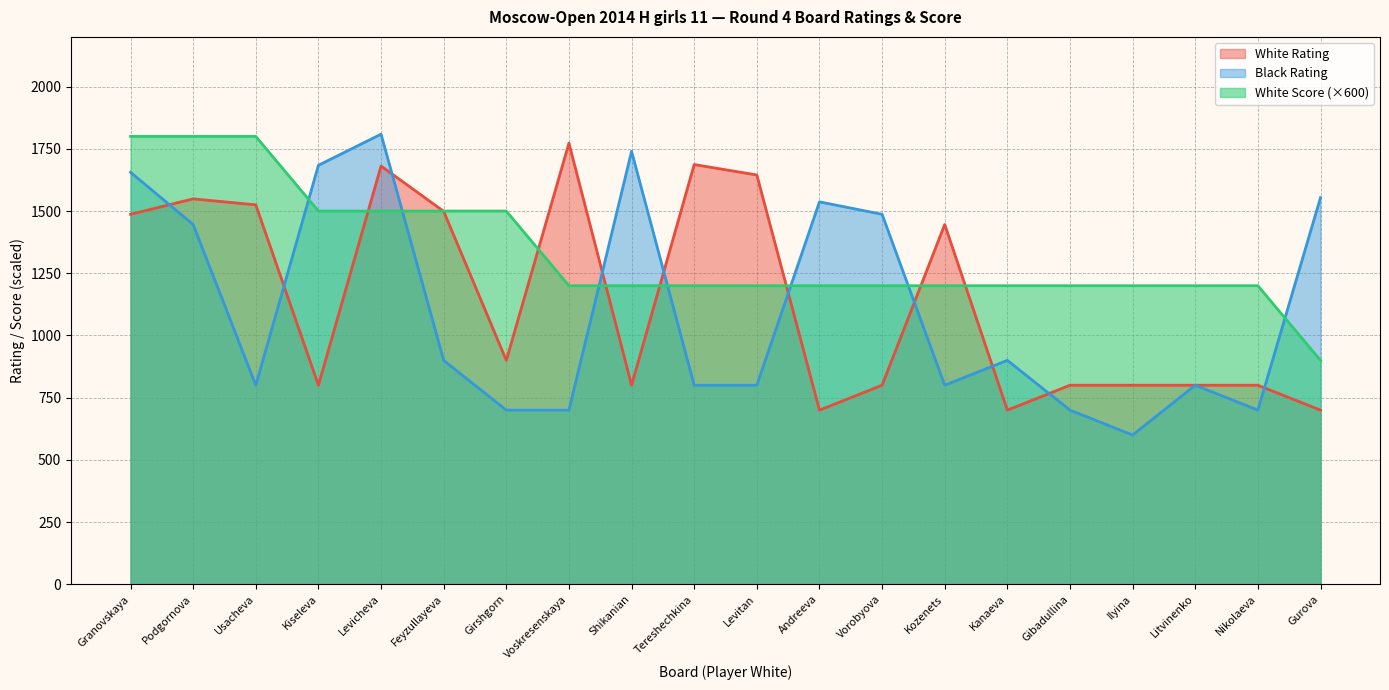

What is the total value across all series at Girshgorn?

3100